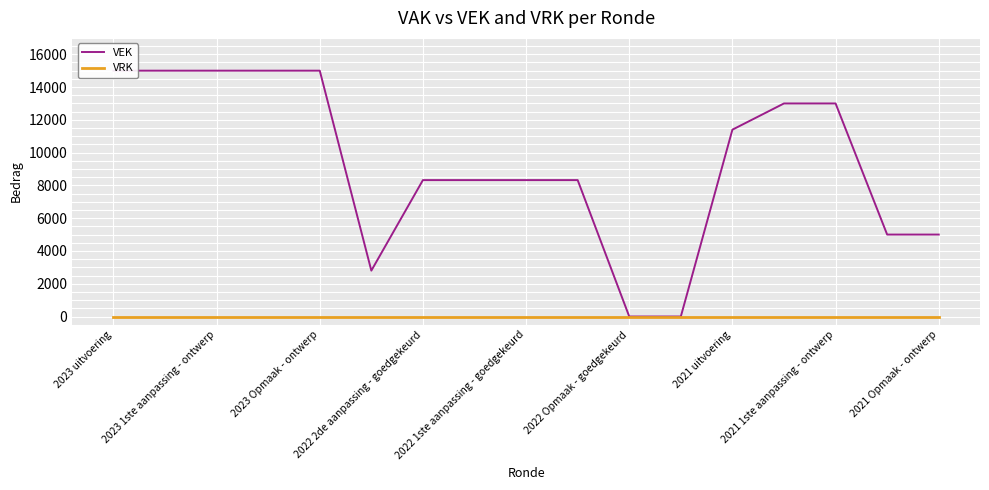

List the series in order of their overall mean, highest first.

VEK, VRK